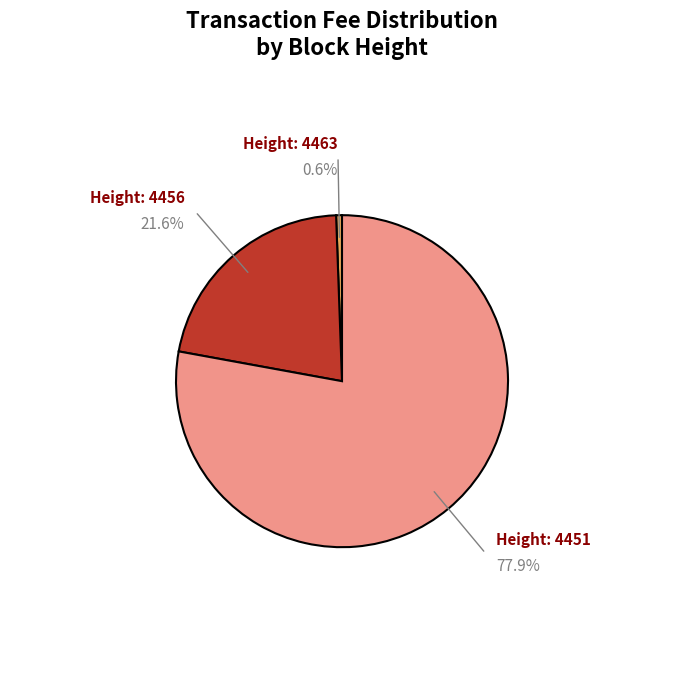

Do Height: 4456 and Height: 4451 together represent more than half of the pie?

Yes